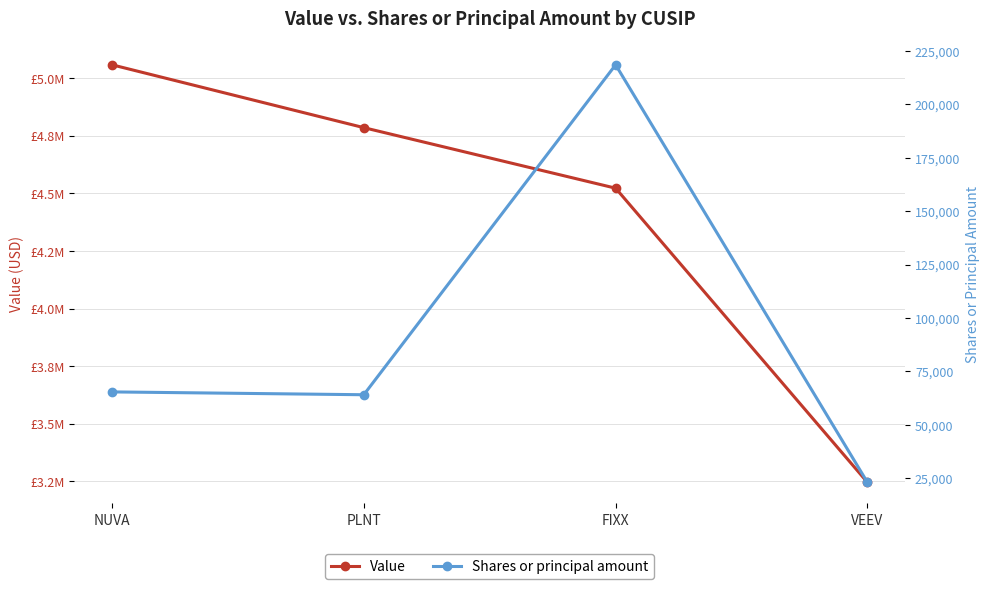

Count the Value values in the range 4523000 to 5059000.

3